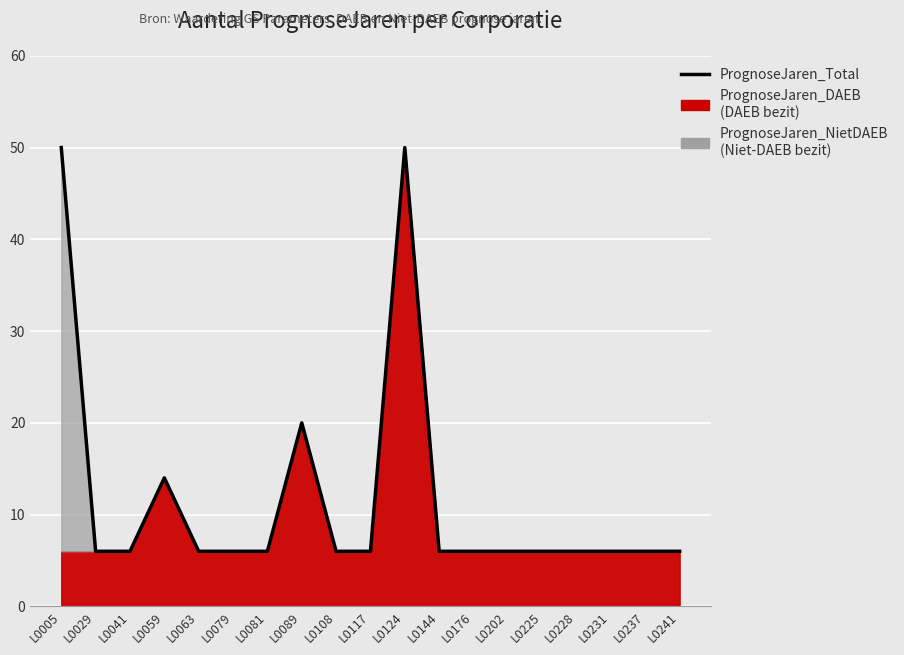

At which category does the chart reach its peak across all series?

L0005